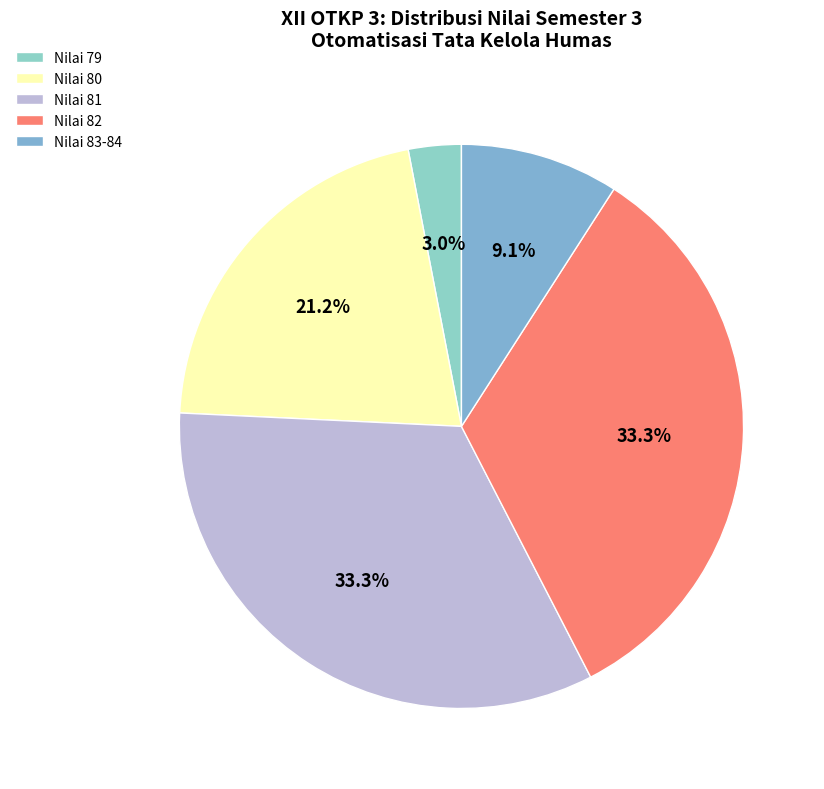

Which category has the smallest portion of the pie?

Nilai 79